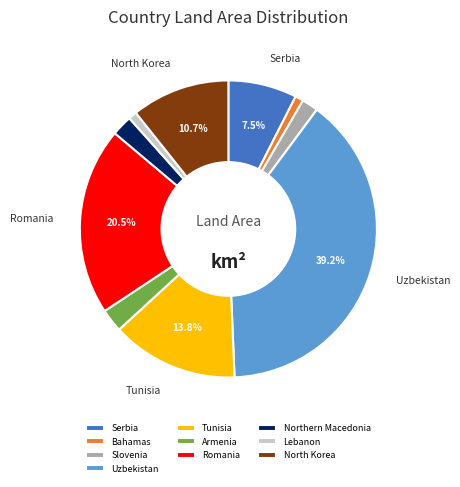

The Armenia slice represents 3% of the pie. True or false?

True